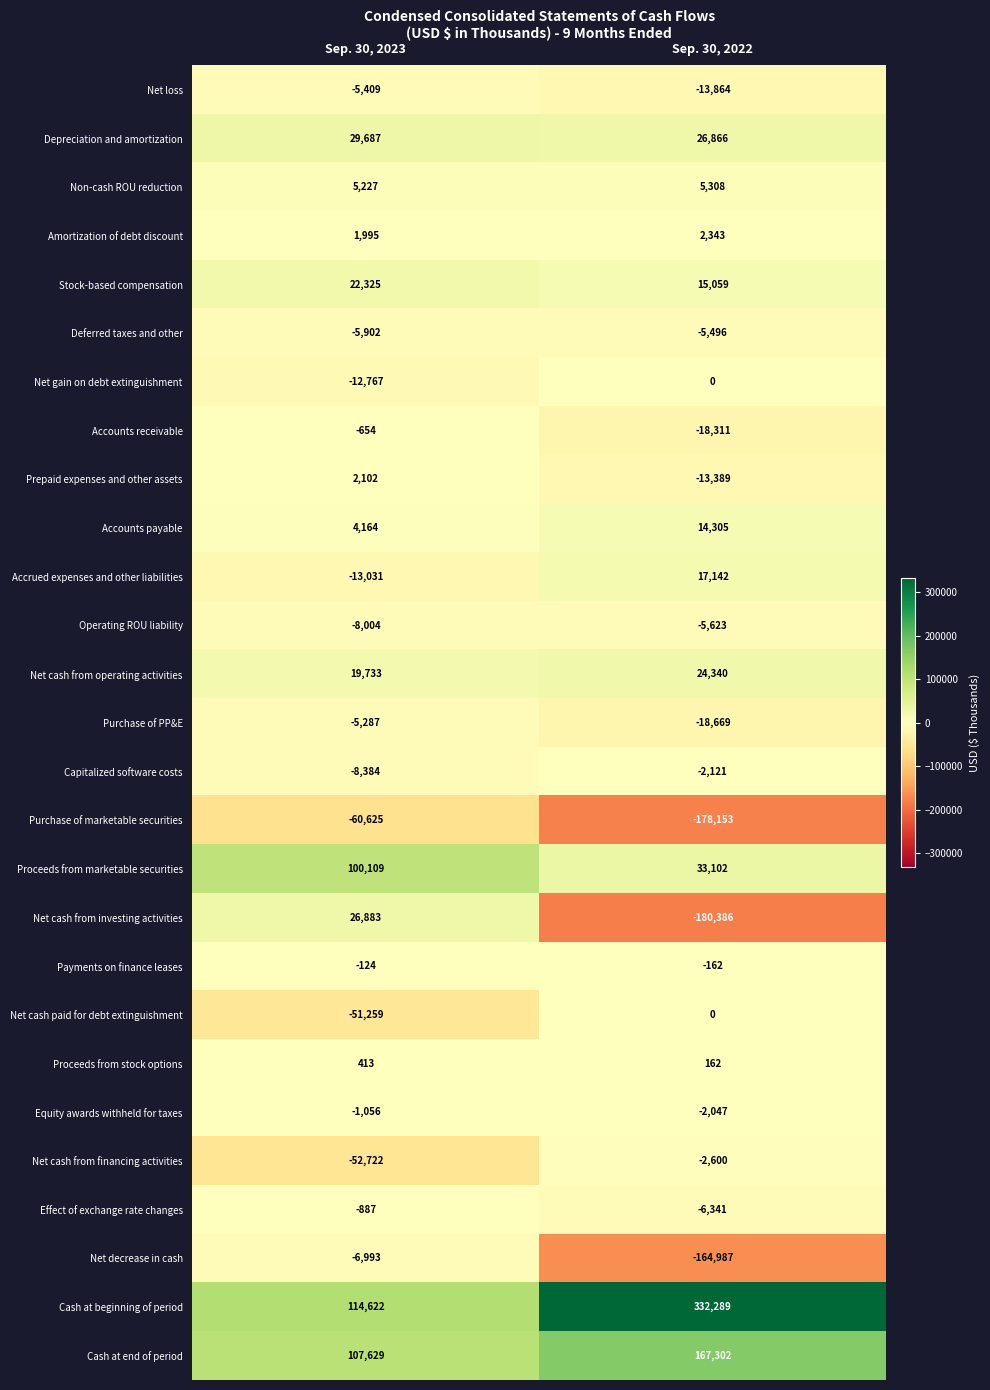

True or false: Accounts receivable has a value of -172 at Sep. 30, 2023.

False